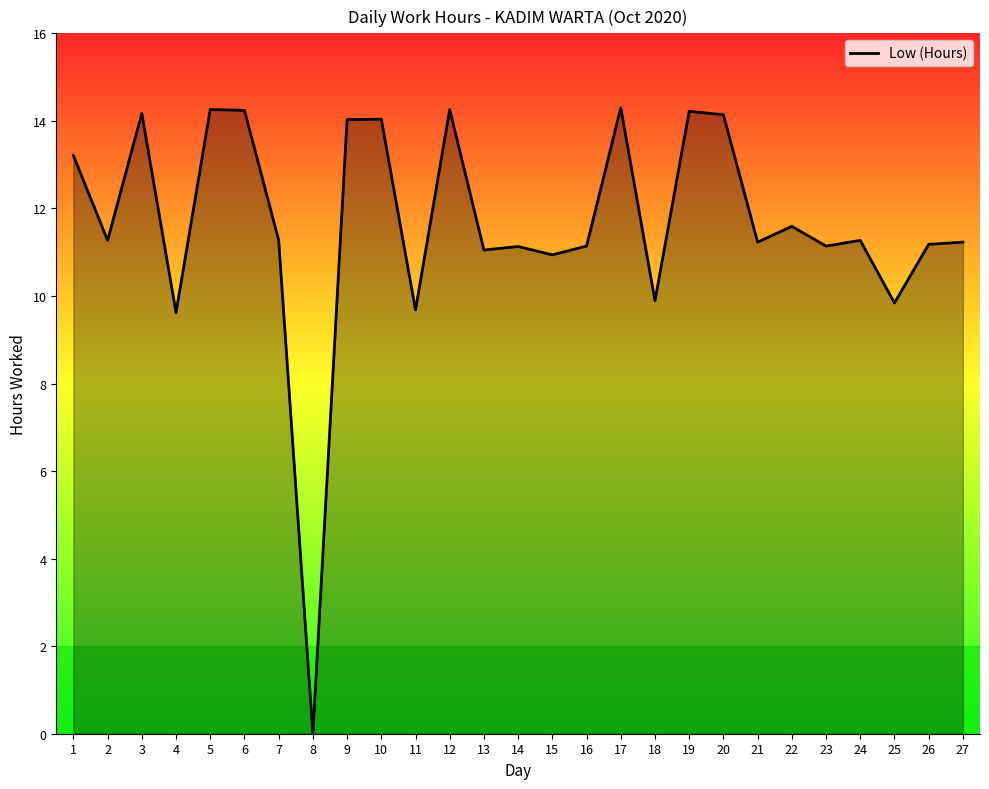

What is the difference between the maximum and minimum values?

14.3